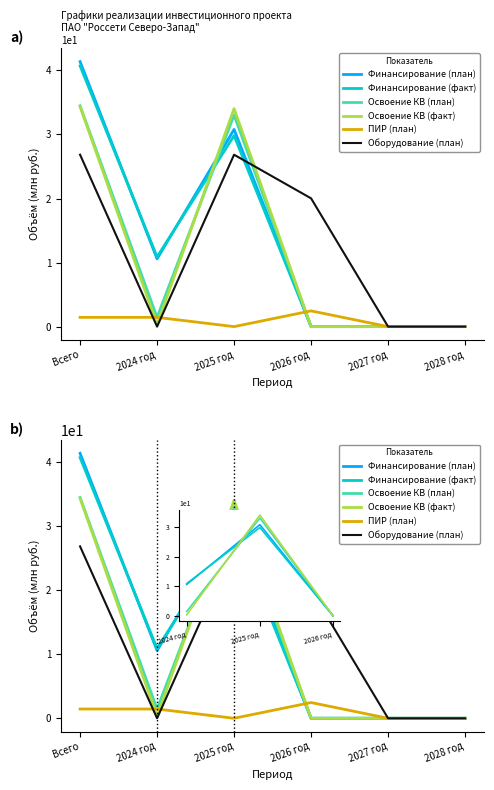

List the series in order of their peak value, lowest first.

ПИР (план), Оборудование (план), Освоение КВ (факт), Освоение КВ (план), Финансирование (факт), Финансирование (план)